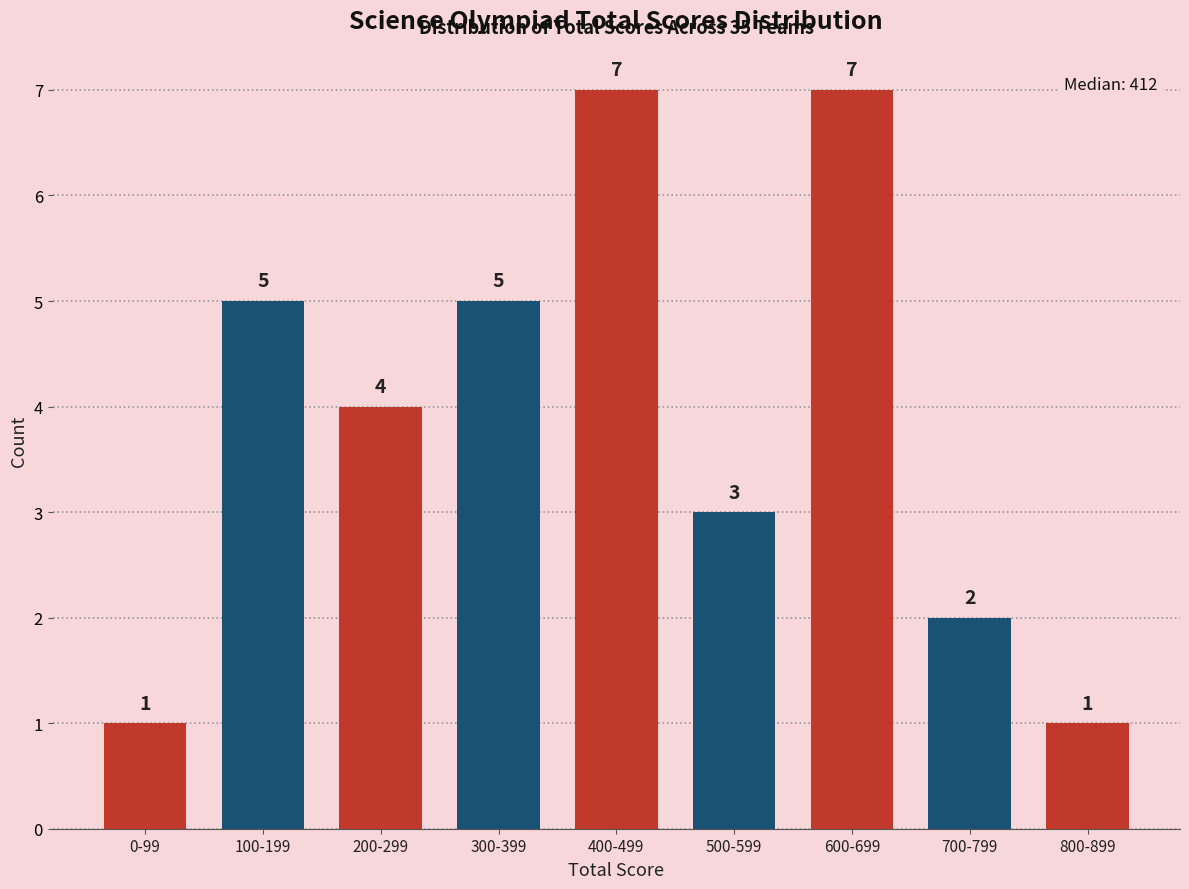

Reading left to right, list all the values displayed in this chart.

1	5	4	5	7	3	7	2	1